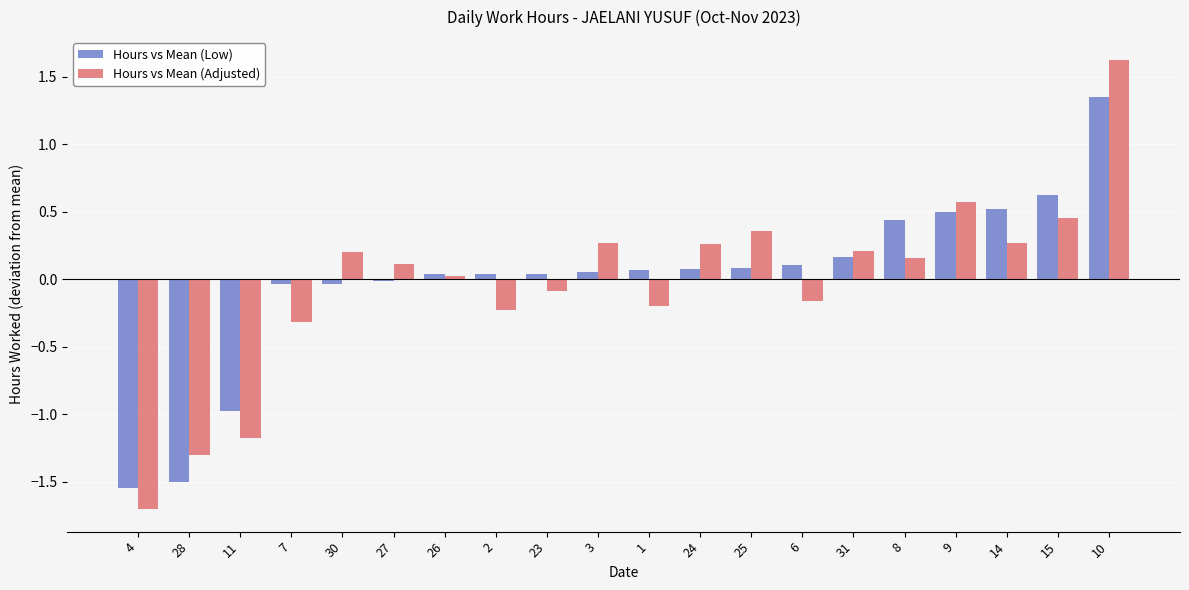

What is the value of the Hours vs Mean (Adjusted) bar at the 12th from the left?

0.3